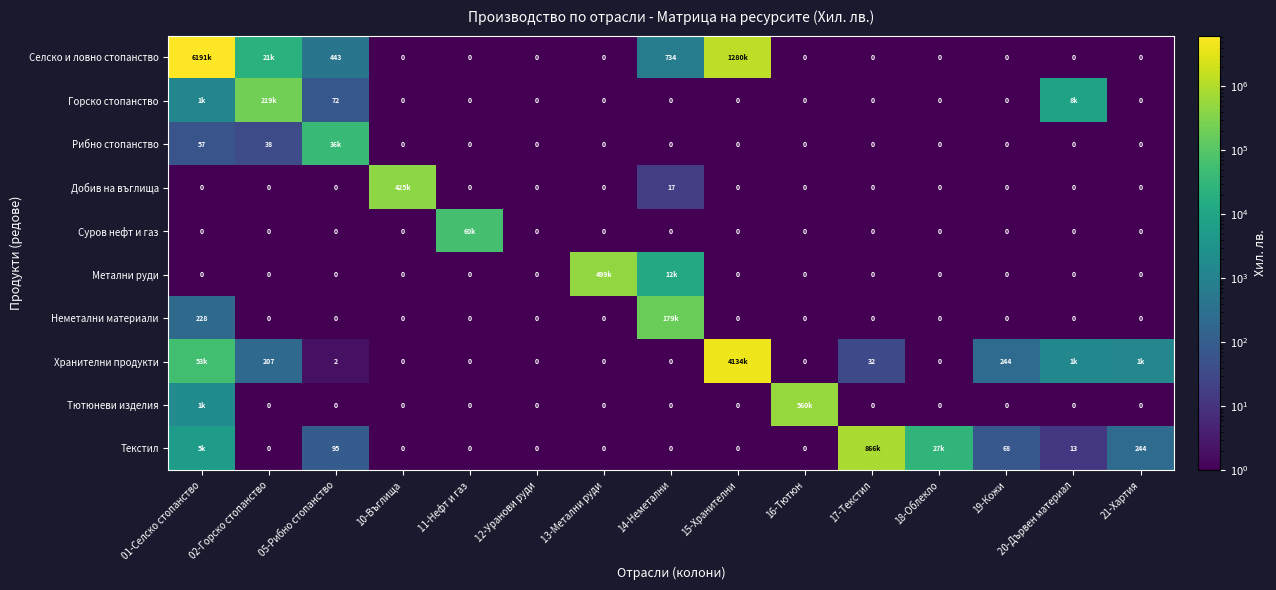

At which category is the sum across all series the highest?

01-Селско стопанство